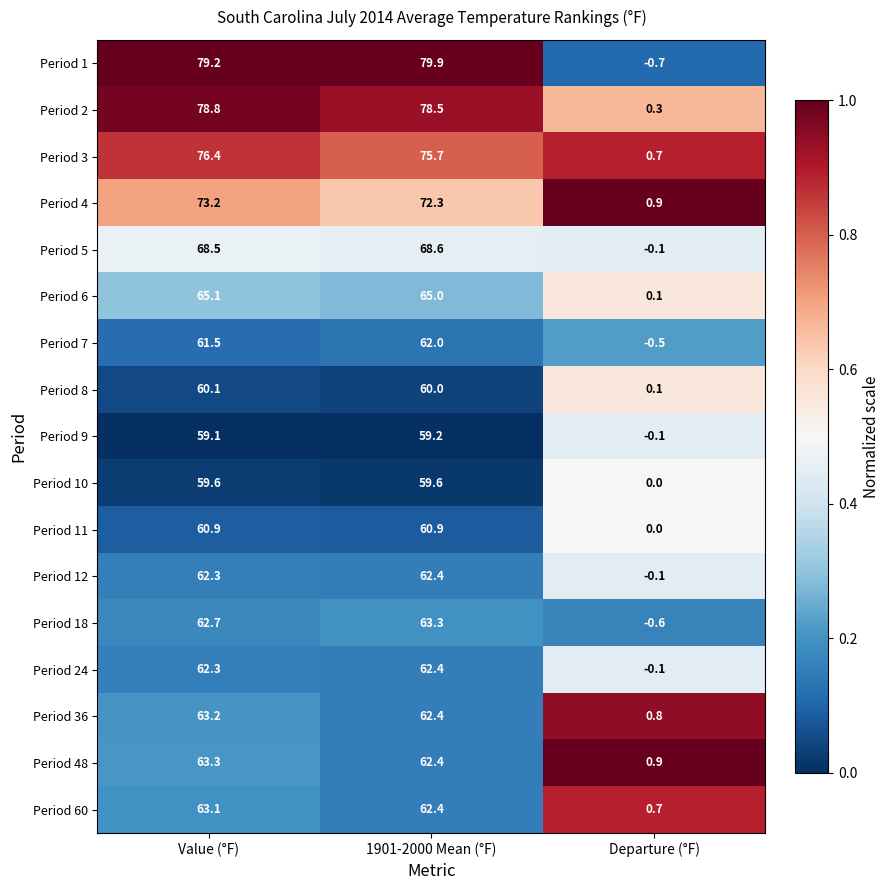

Rank the categories by Period 48 value from lowest to highest.

Departure (°F), 1901-2000 Mean (°F), Value (°F)